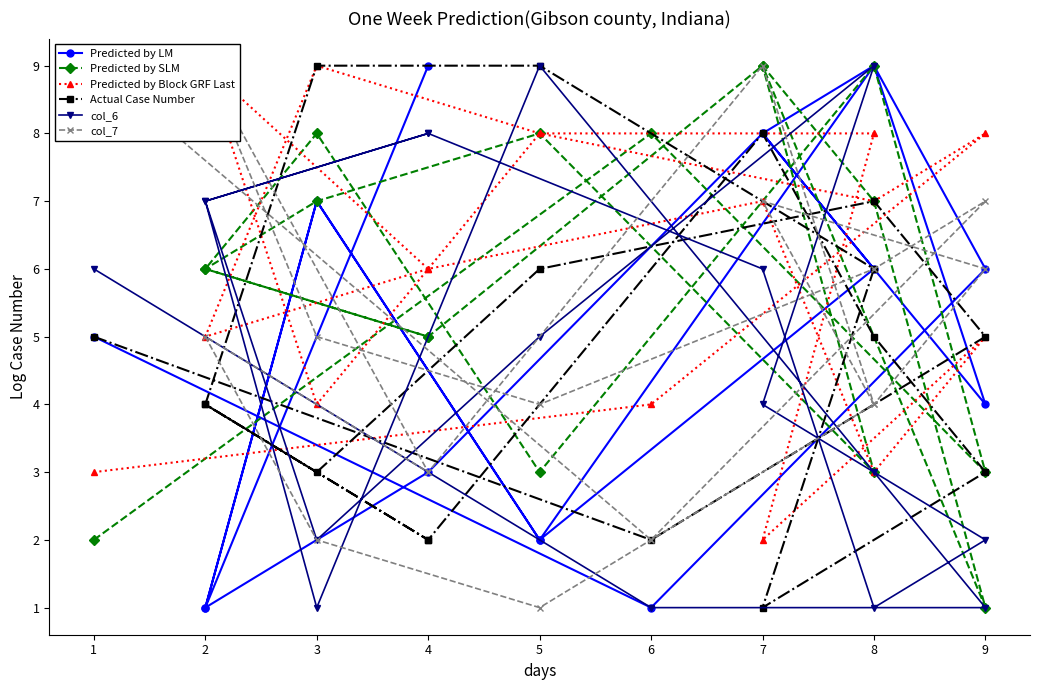

At which label does Actual Case Number first exceed 5?

8